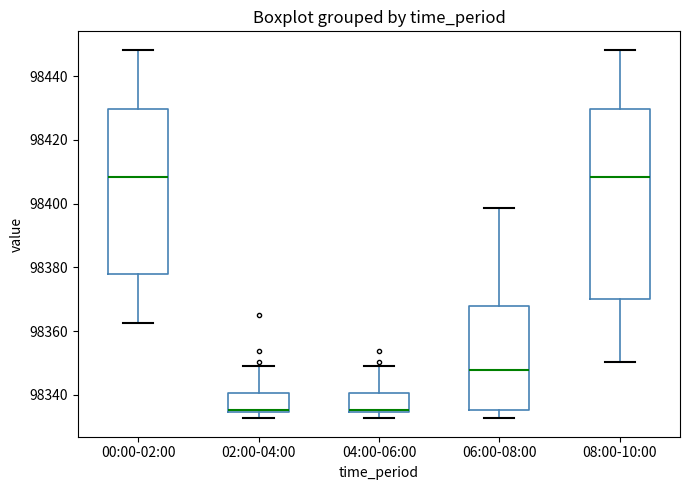

Where is the lower edge of the box for 06:00-08:00 on the y-axis? The values are not printed on the chart, so give them approximately, as read against the axis.

98336